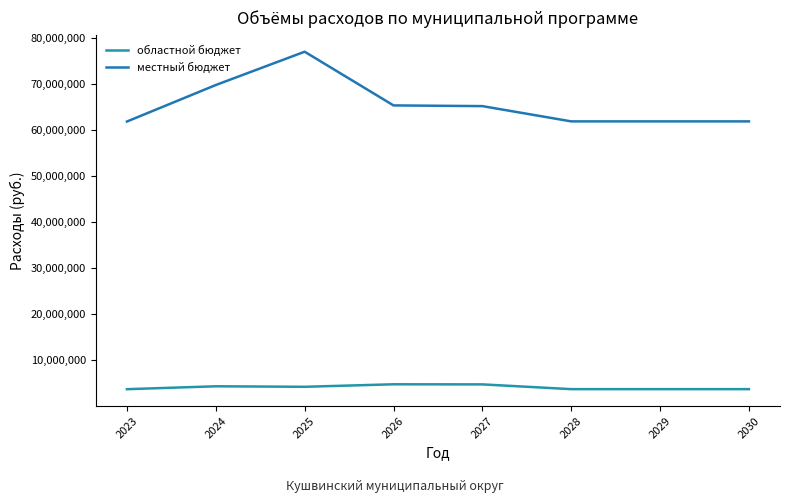

What is the sum of all местный бюджет values?

524578278.4